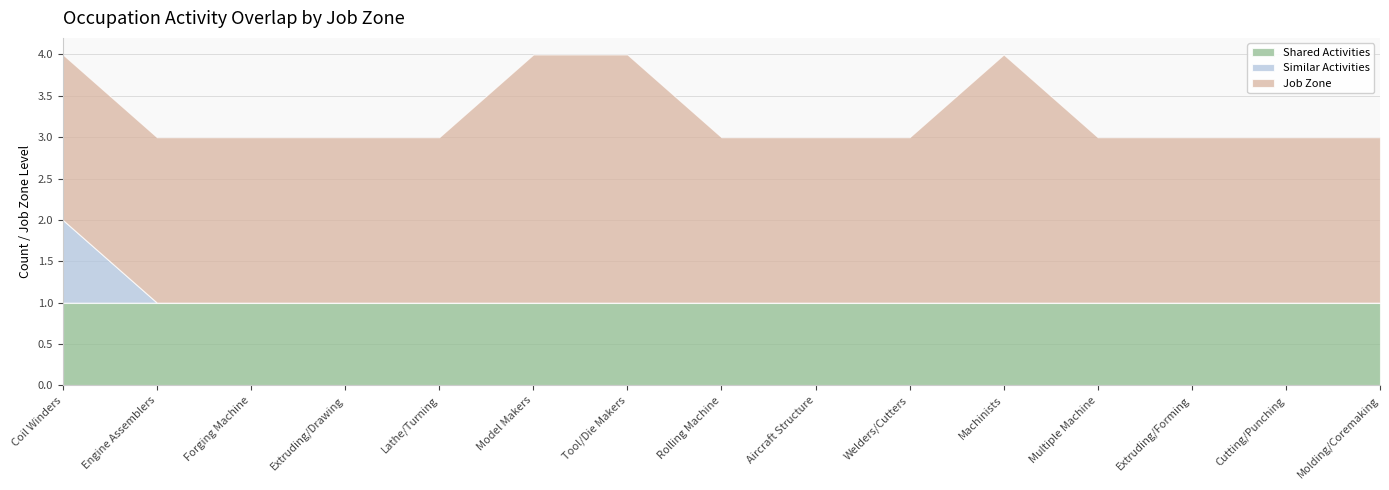

How many interior local peaks does the Job Zone series have?

1